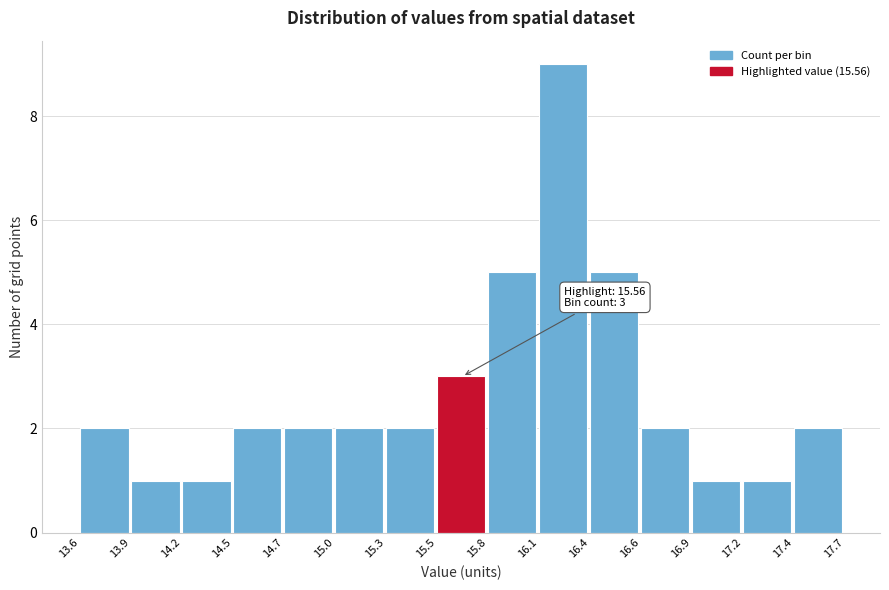

Reading left to right, list all the values displayed in this chart.

13.6=2	13.9=1	14.2=1	14.5=2	14.7=2	15.0=2	15.3=2	15.5=3	15.8=5	16.1=9	16.4=5	16.6=2	16.9=1	17.2=1	17.4=2